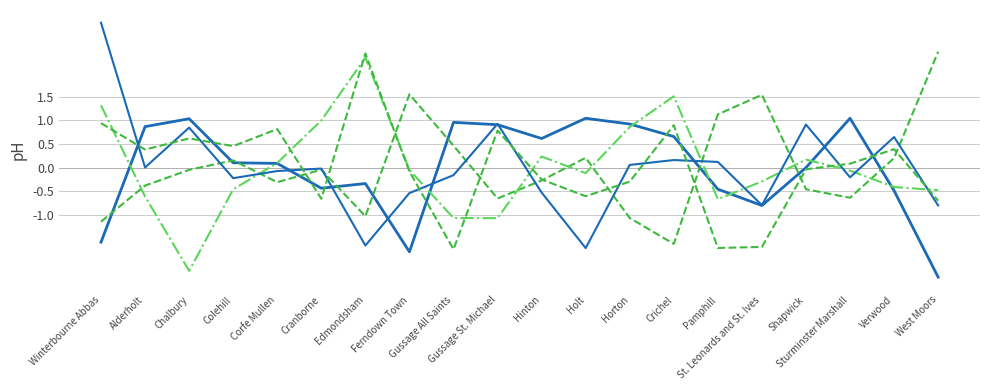

How many lines are shown in the chart?

5